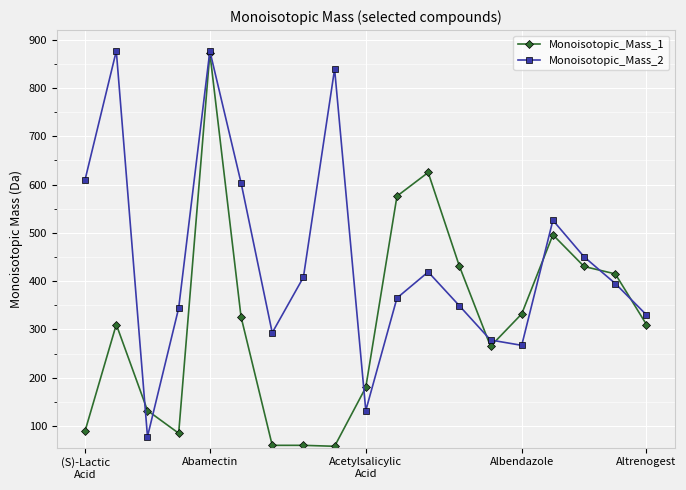

How many interior local peaks does the Monoisotopic_Mass_2 series have?

5